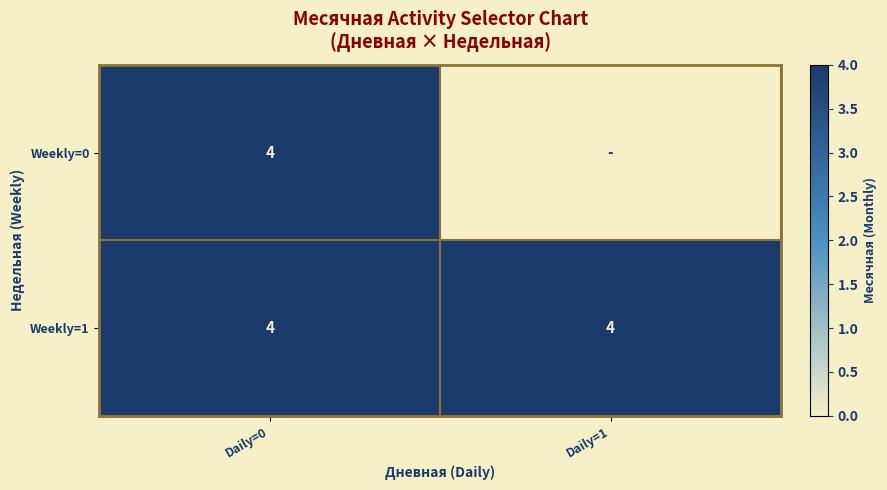

The Weekly=0 series shows 4 at Daily=0. True or false?

True